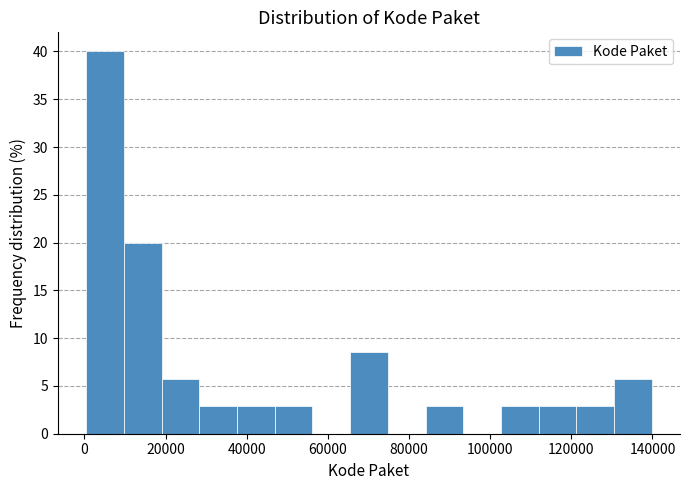

Reading left to right, list every bar in this chart as the range it spans on the x-axis followed by its height. Neither the bar edges nor the heights are printed on the chart, so give them approximately, as read against the axes.

0 to 10000: 40.0
10000 to 20000: 20.0
20000 to 28000: 5.5
28000 to 38000: 3.0
38000 to 46000: 3.0
46000 to 56000: 3.0
56000 to 66000: 0
66000 to 74000: 8.5
74000 to 84000: 0
84000 to 94000: 3.0
94000 to 102000: 0
102000 to 112000: 3.0
112000 to 122000: 3.0
122000 to 130000: 3.0
130000 to 140000: 5.5